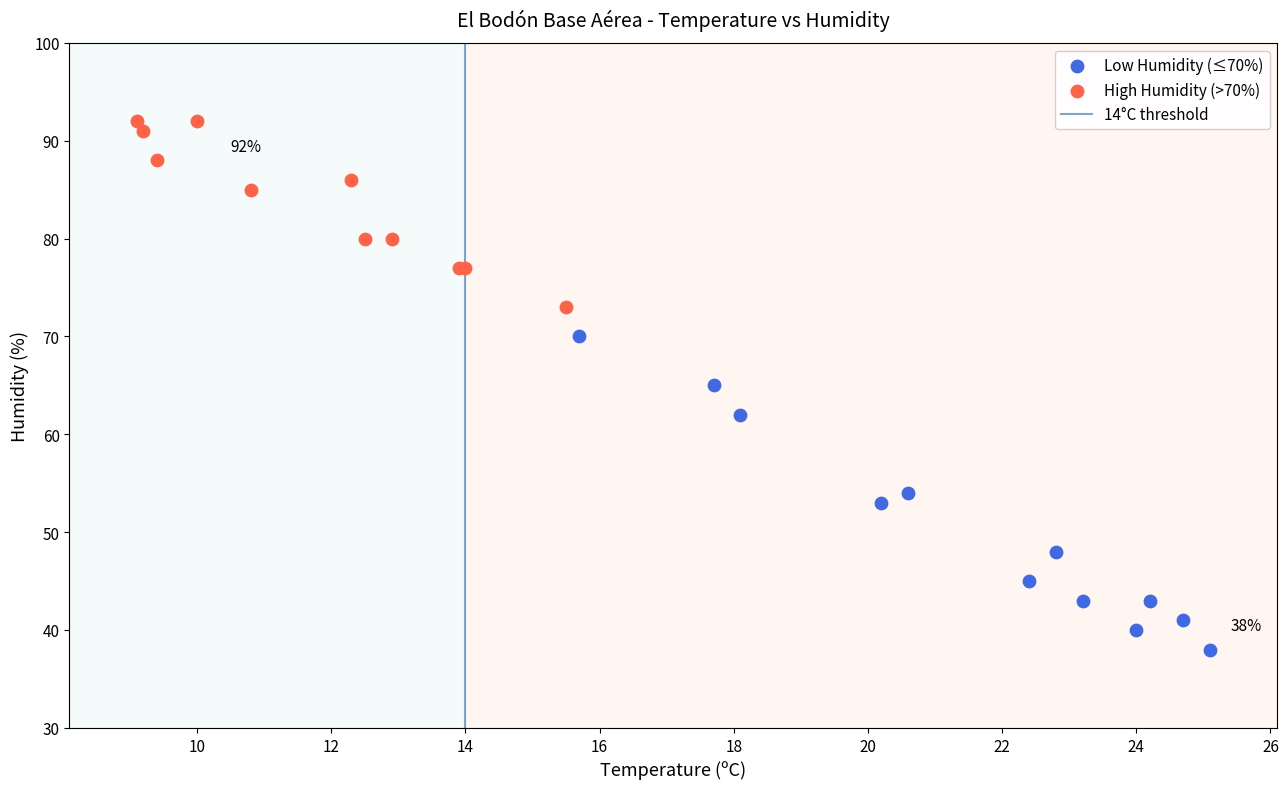

Which series reaches the maximum Y coordinate?

High Humidity (>70%)